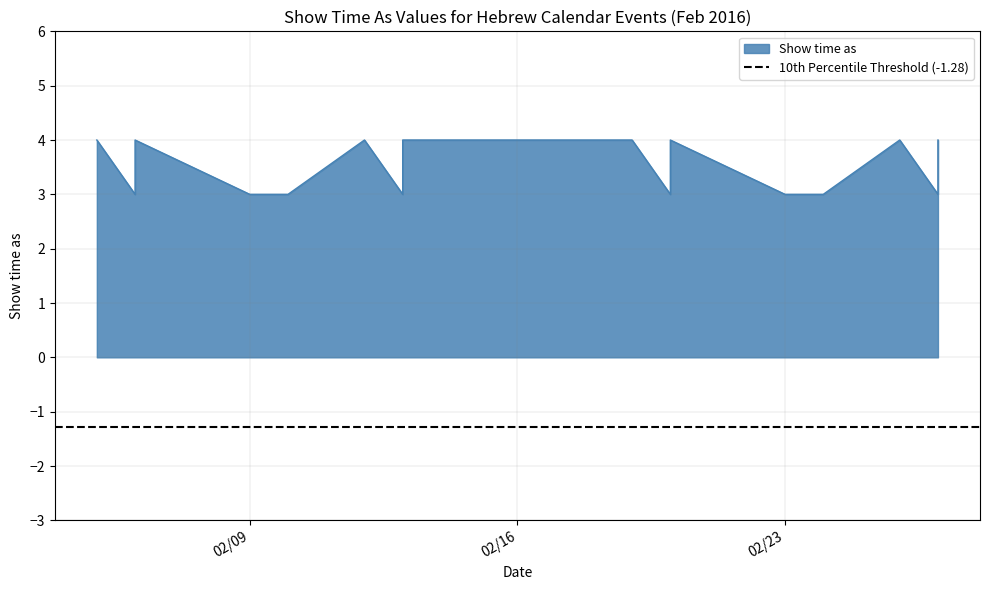

Where is the data nearest to the value 3?

2/6/2016 Parashat